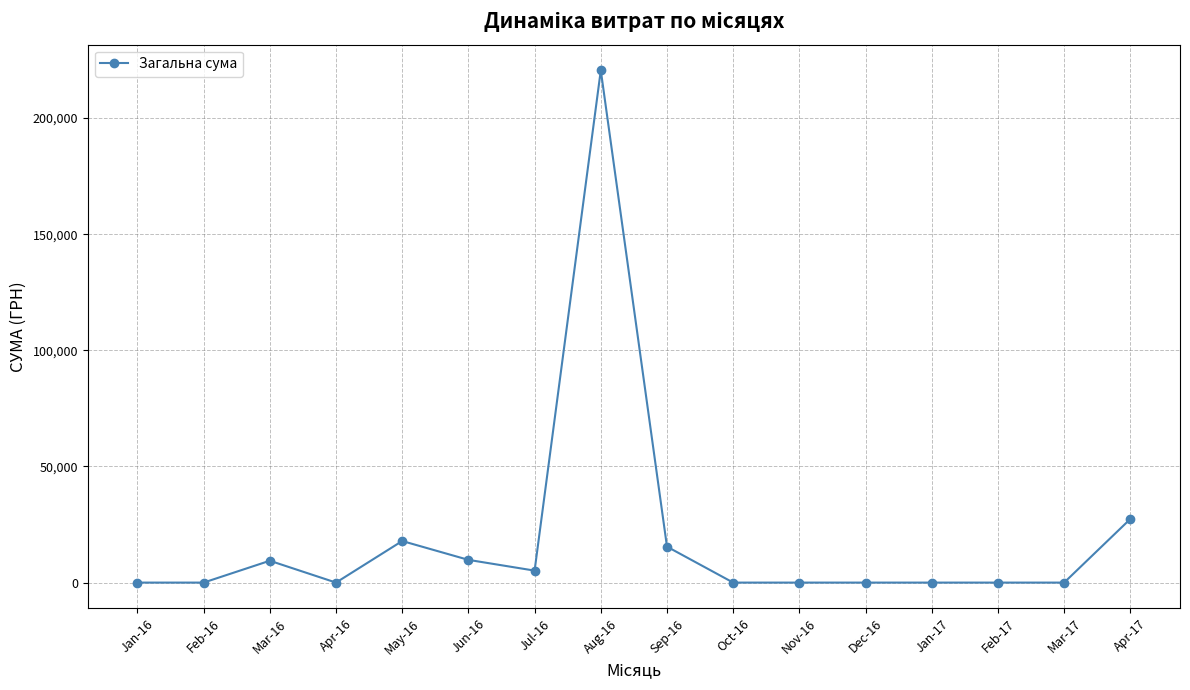

At which category does the data reach its first local peak?

Mar-16